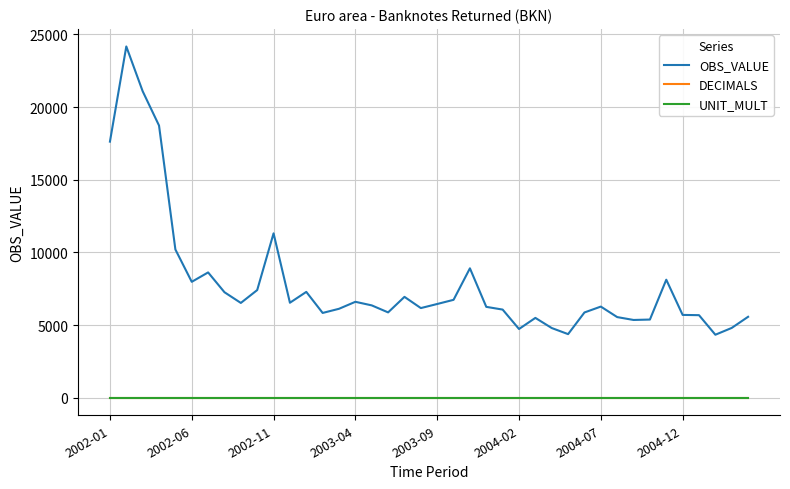

Which series has the widest spread of values?

OBS_VALUE